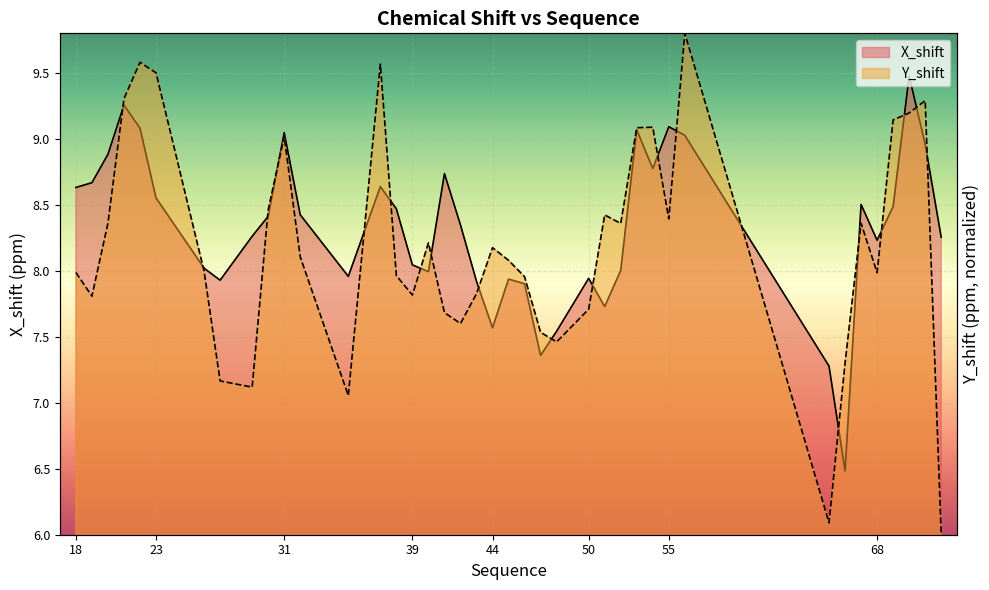

What is the average value of the Y_shift line series?

8.2